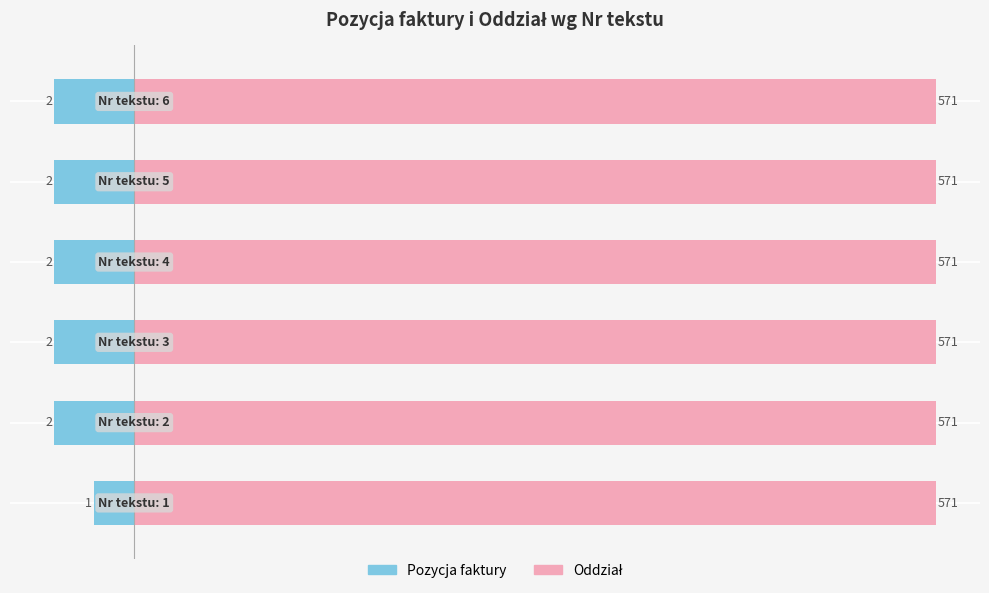

Does the chart contain any negative values?

Yes